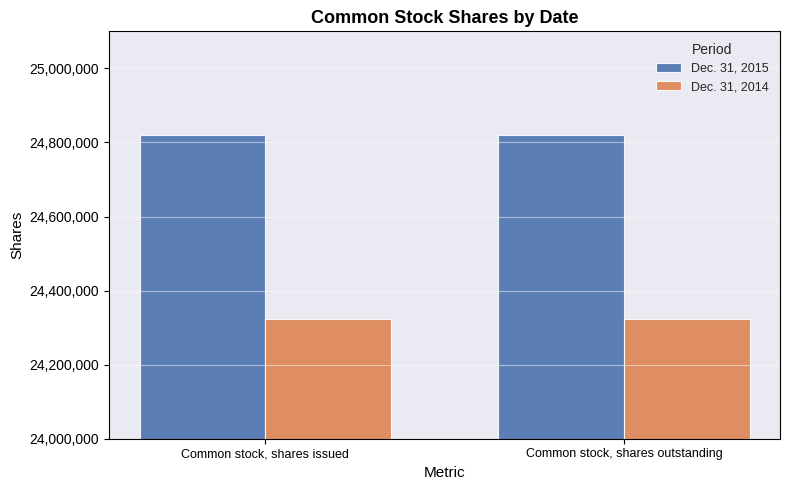

Reading left to right, list all the values displayed in this chart.

Dec. 31, 2015: 24818786	24818786
Dec. 31, 2014: 24322249	24322249